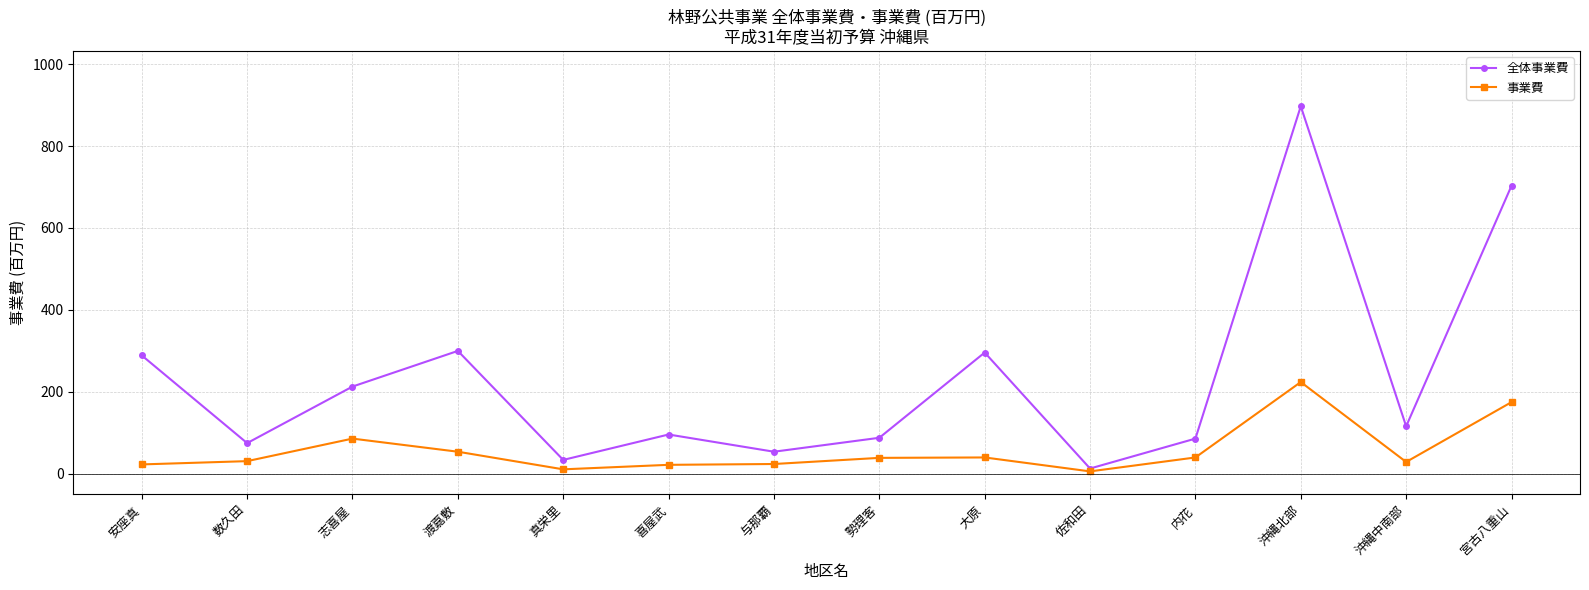

Which series has the largest range (max minus min)?

全体事業費